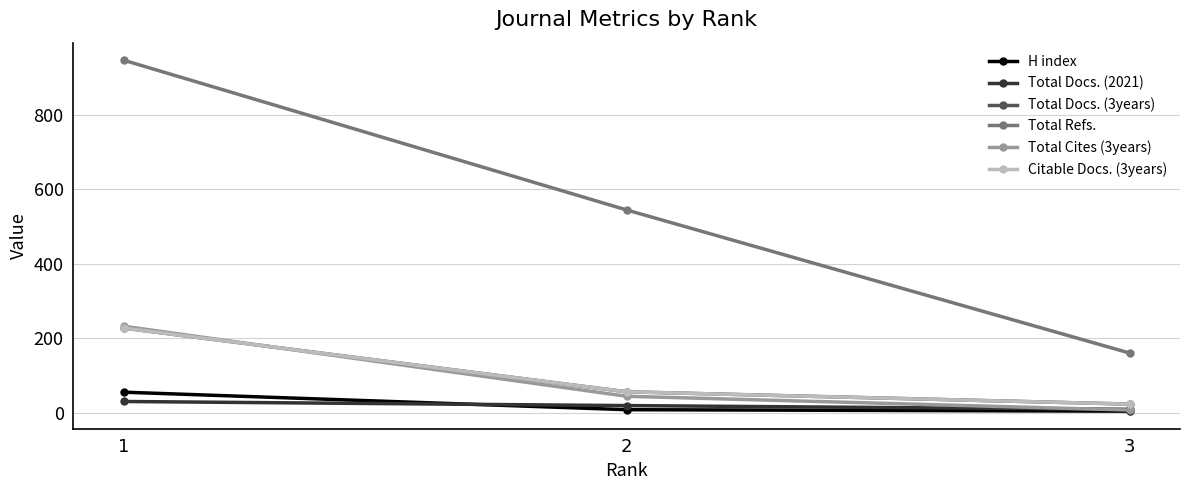

Does the chart display data point markers on the line(s)?

Yes